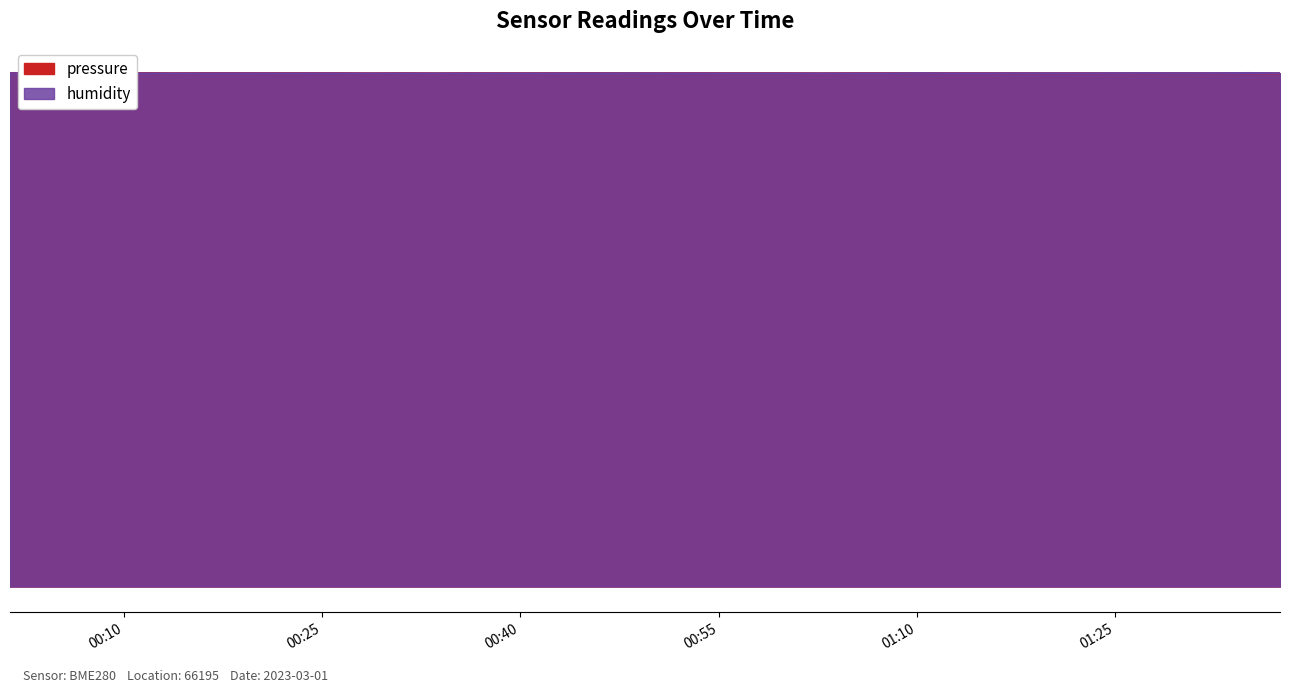

What is the sum of the pressure values at 2023-03-01T00:40:55 and 2023-03-01T00:33:36?

196830.4